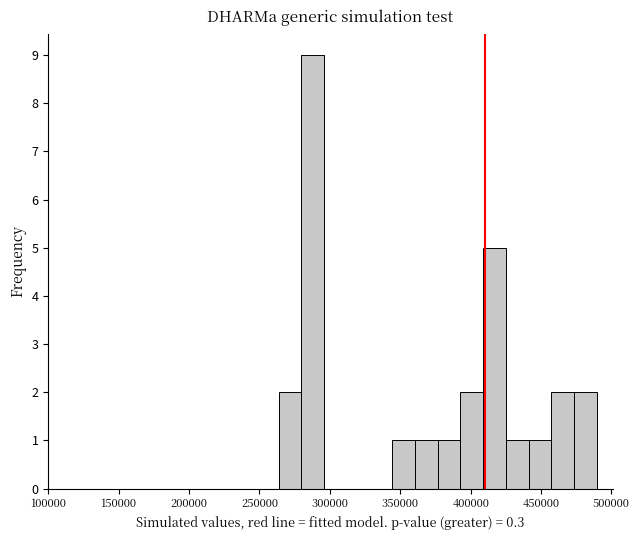

Around what value on the x-axis is the tallest bar? Give the approximate position of its centre, as read against the axis.

290000